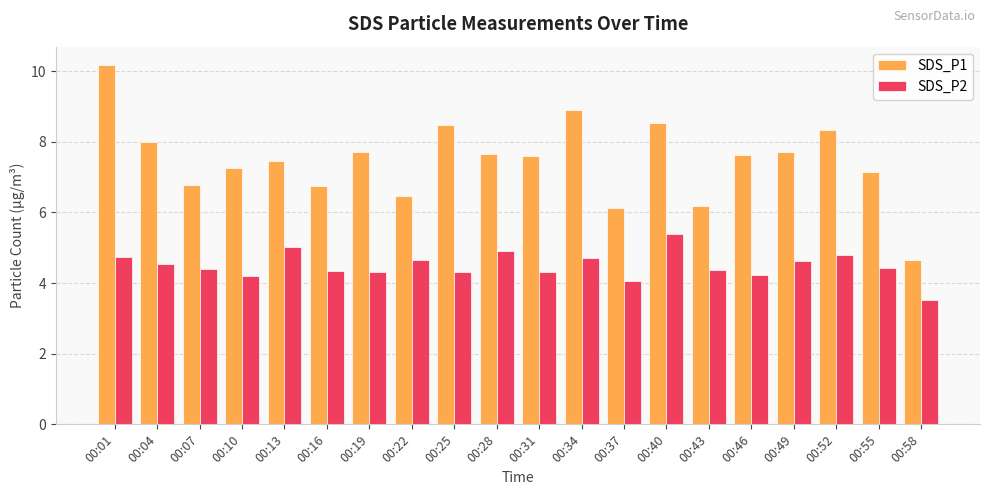

What is the spread (max minus min) of values at 00:13?

2.4